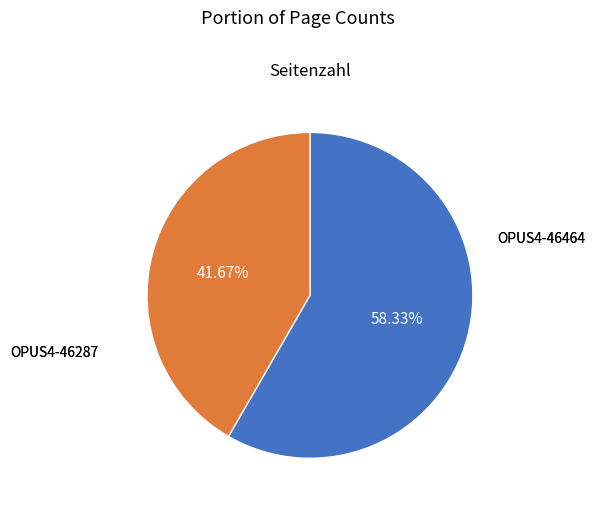

Does any single category account for the majority?

Yes